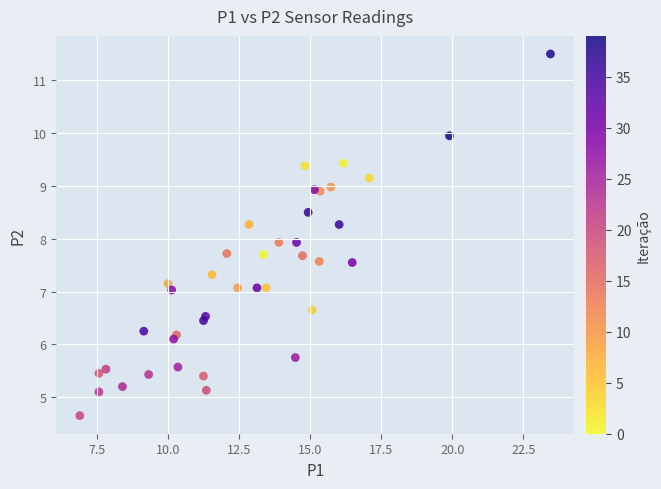

What is the range of X values (max minus min)?

16.5